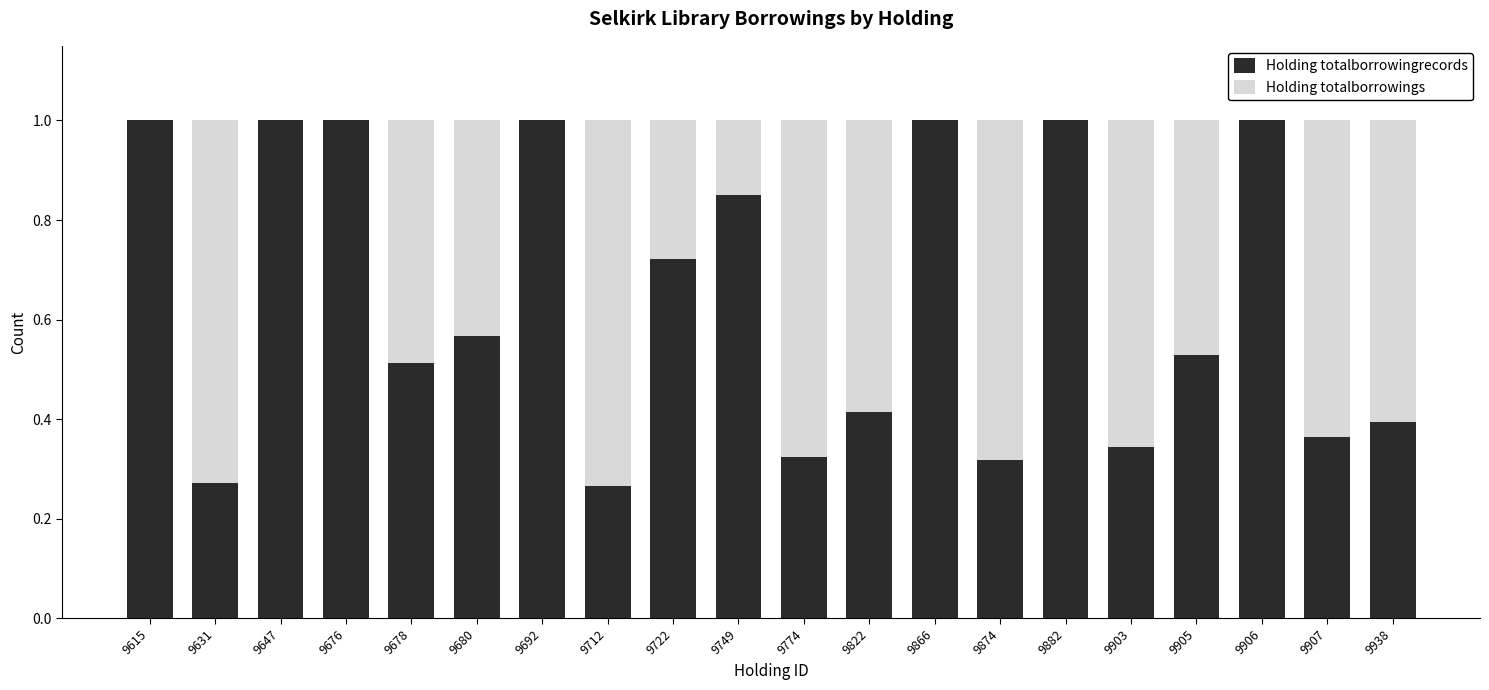

What is the highest value of the Holding totalborrowingrecords series?

1.0